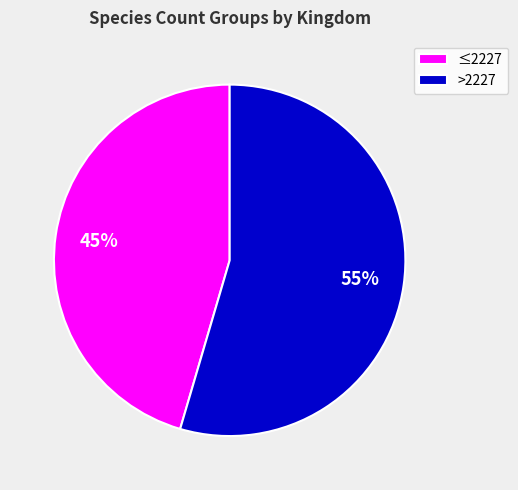

Count the number of slices in the pie.

2